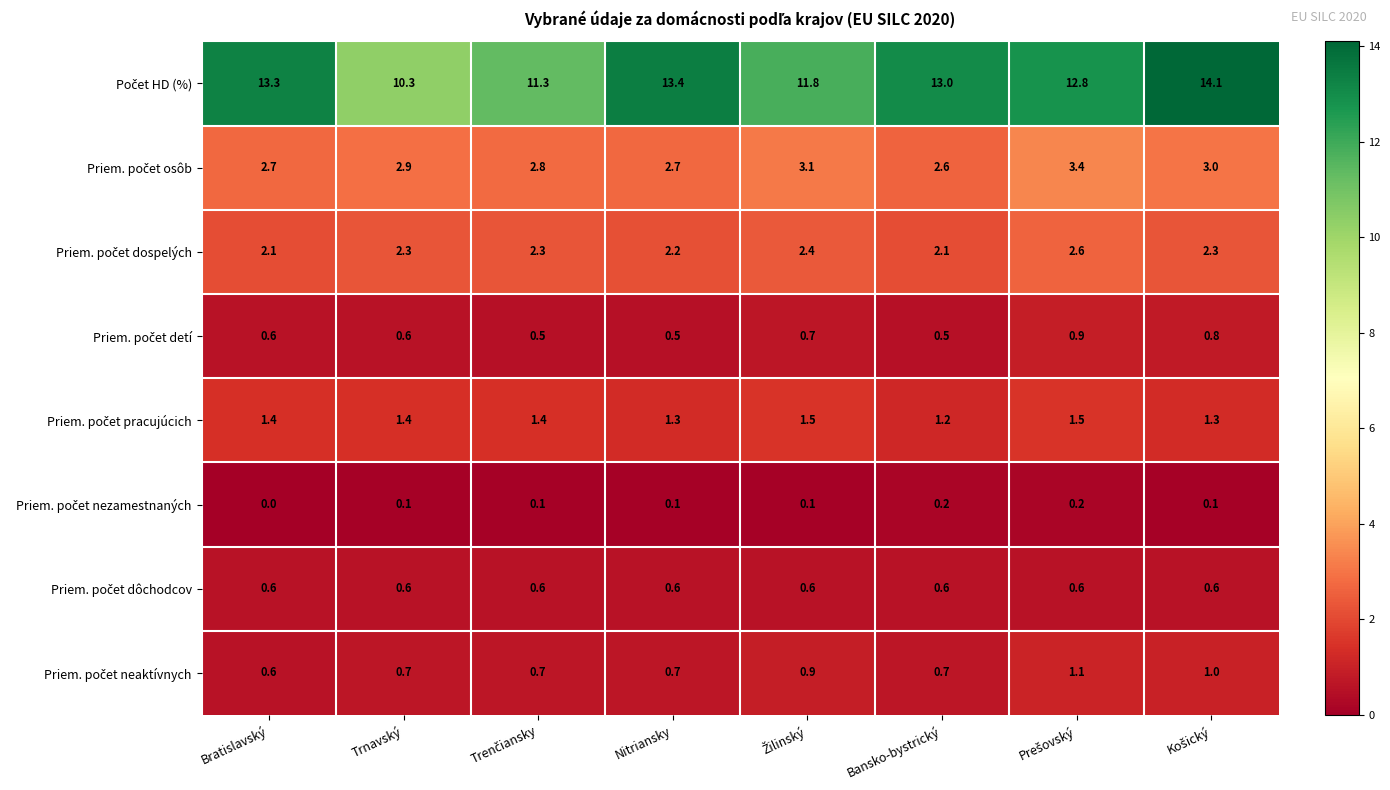

At which category does the chart reach its minimum across all series?

Bratislavský